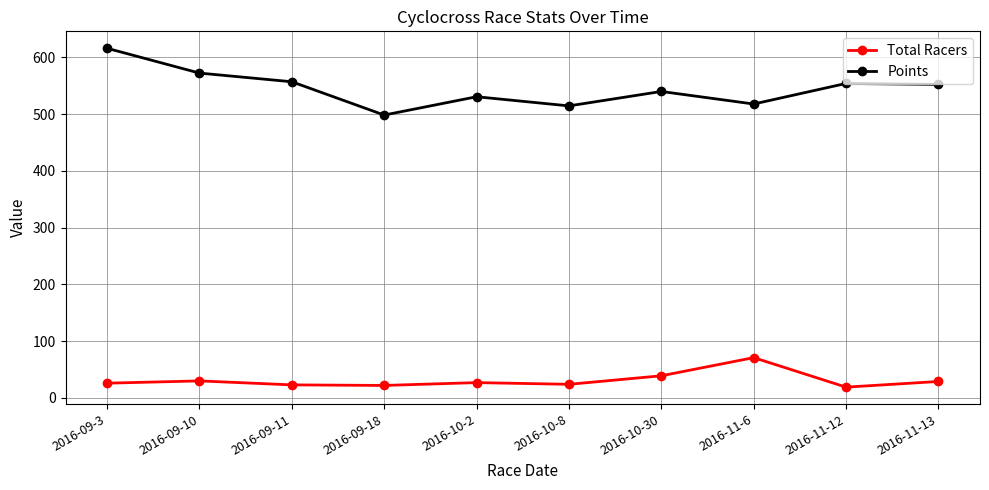

What is the label of the 5th point from the left?

2016-10-2